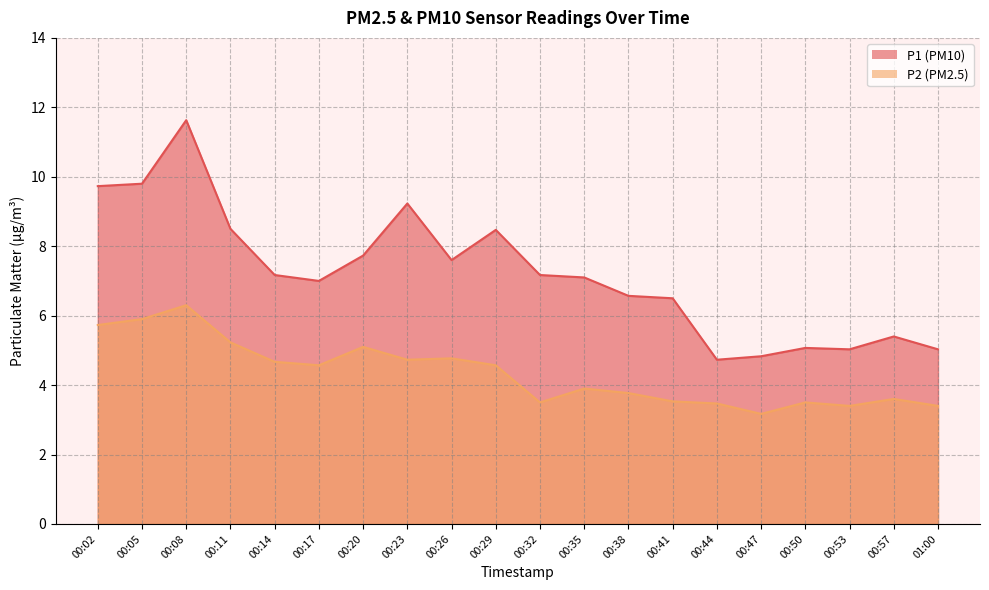

True or false: P1 and P2 intersect in this chart.

False